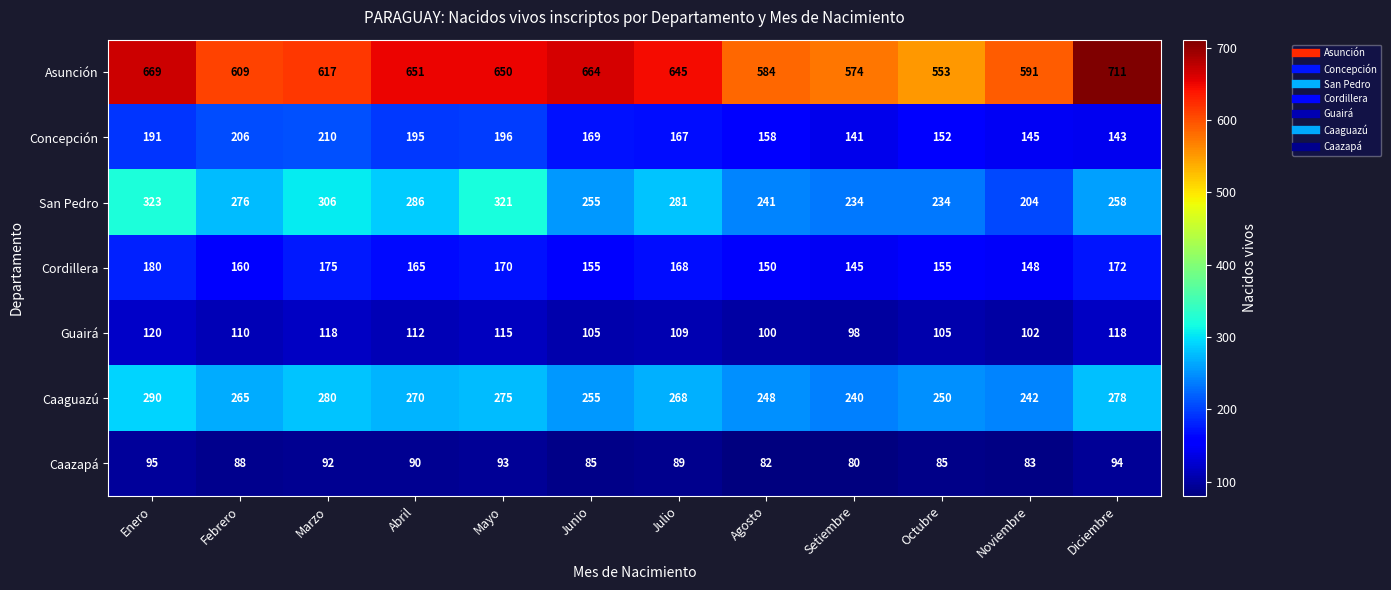

Between Junio and Octubre, which series saw the biggest shift?

Asunción